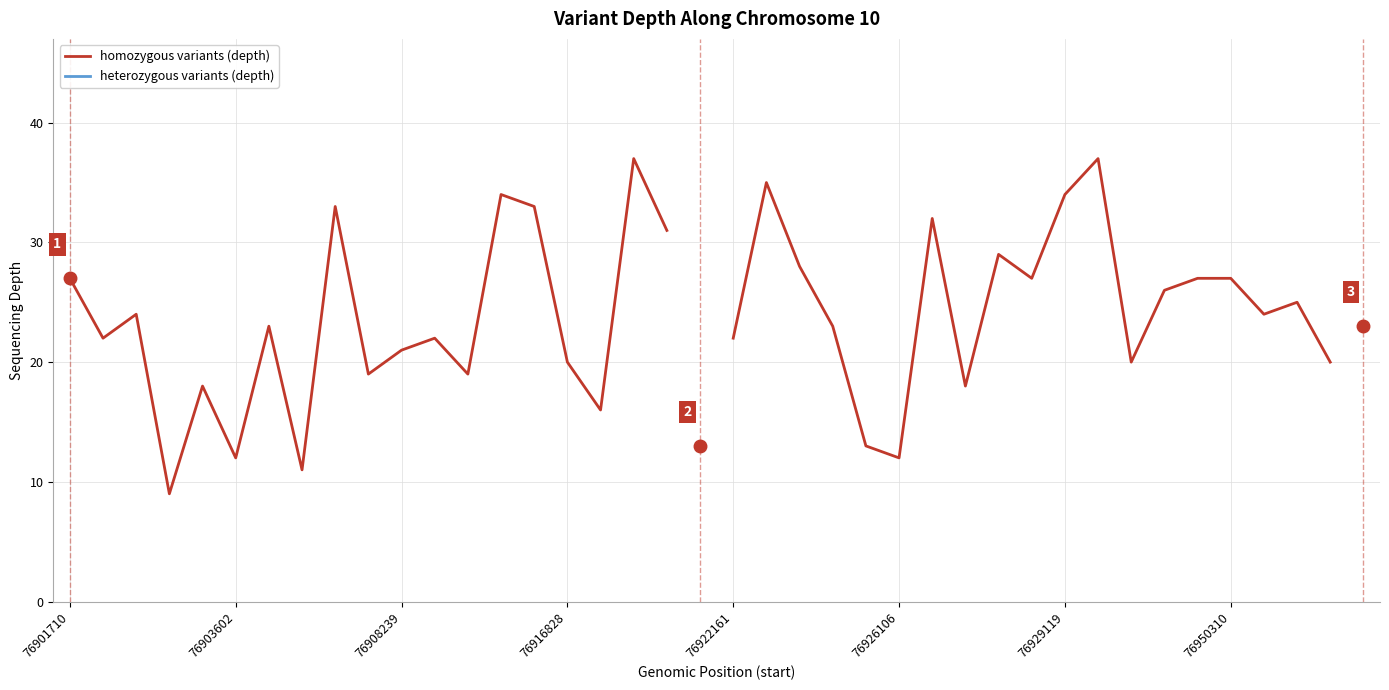

How many interior local peaks does the homozygous variants (depth) series have?

12